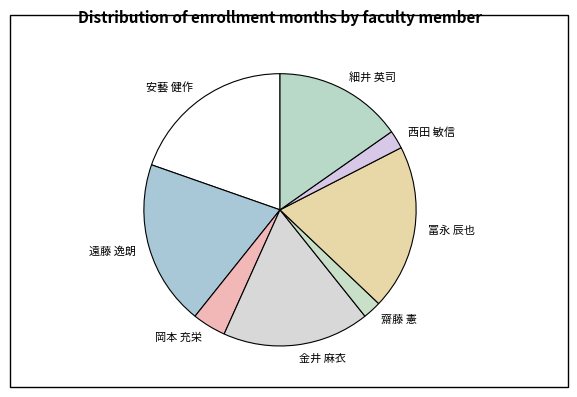

Do 金井 麻衣 and 冨永 辰也 together represent more than half of the pie?

No